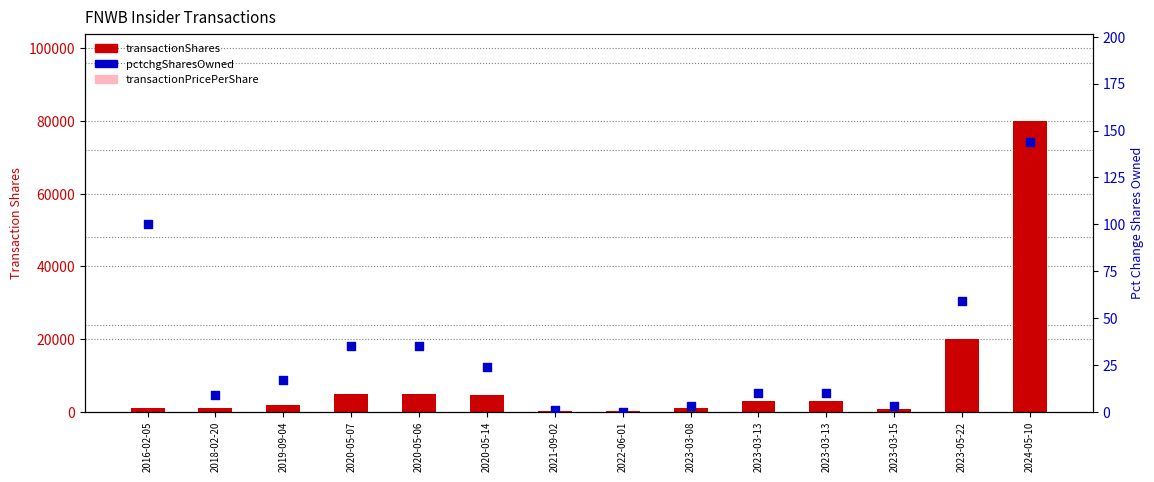

Which series reaches the minimum Y coordinate?

pctchgSharesOwned